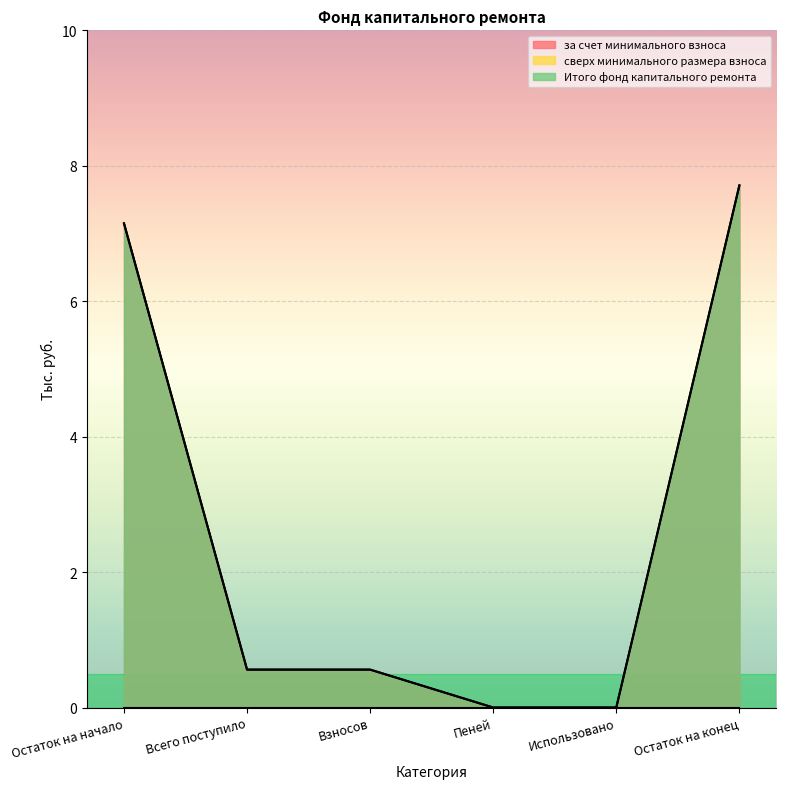

At which label is за счет минимального взноса closest to 3?

Всего поступило